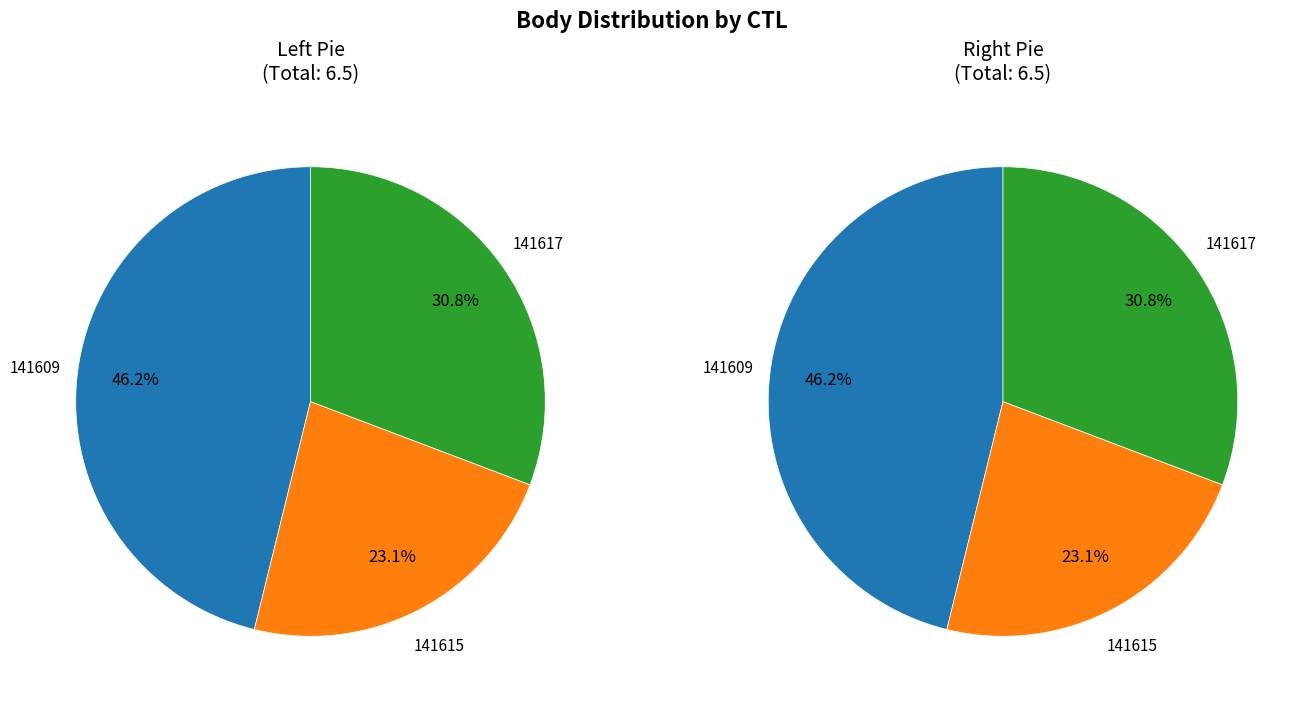

Combined, do 141617 and 141609 account for over 50%?

Yes